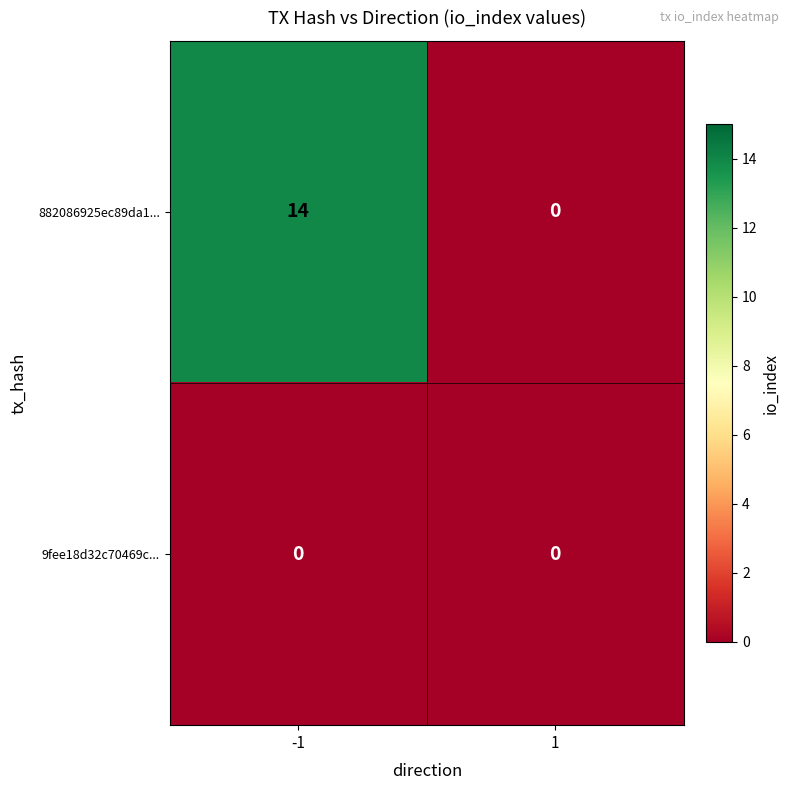

Count the number of categories in the chart.

2